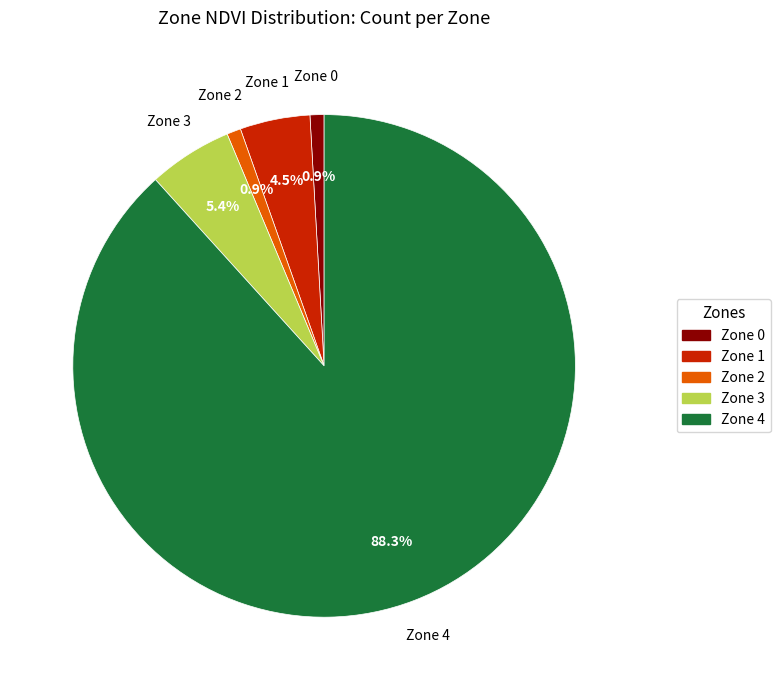

Is it true that Zone 3 is 5% of the pie?

True